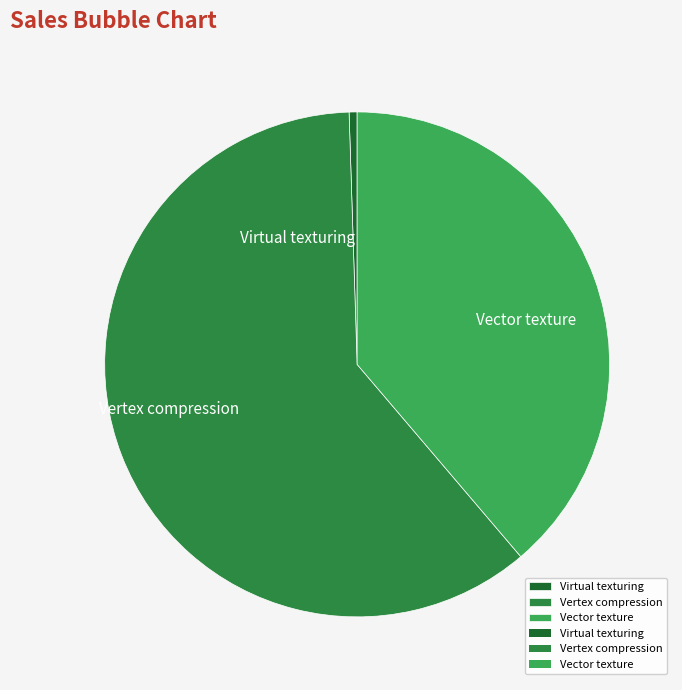

Count the number of slices in the pie.

3